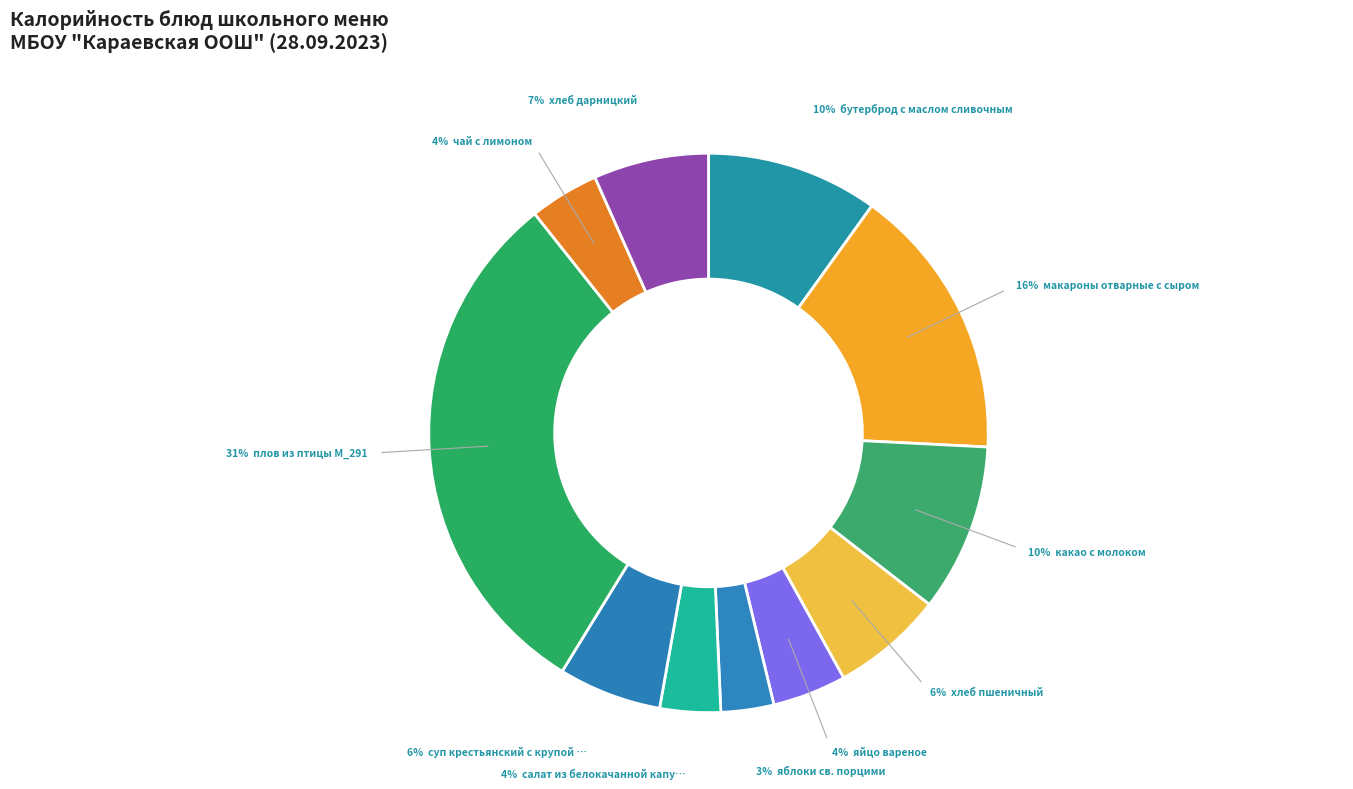

Does any single category account for the majority?

No